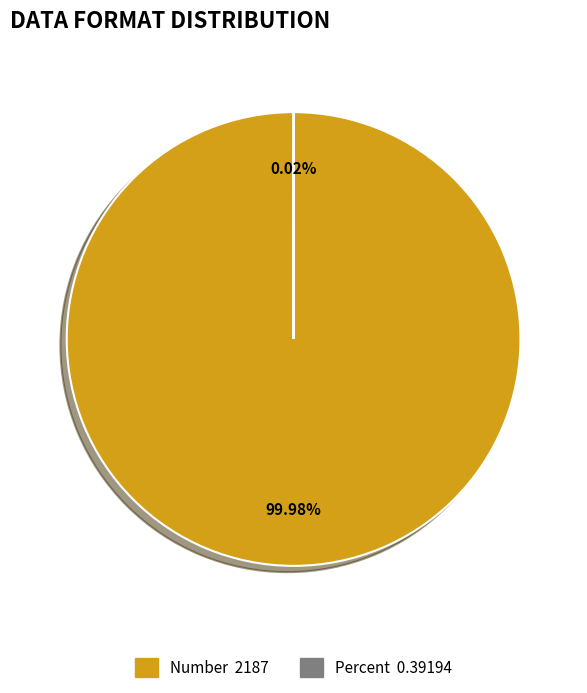

What is the majority slice?

Number